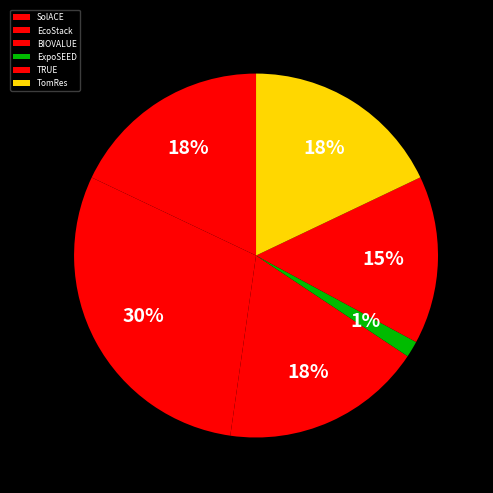

Is TomRes the majority of the pie?

No